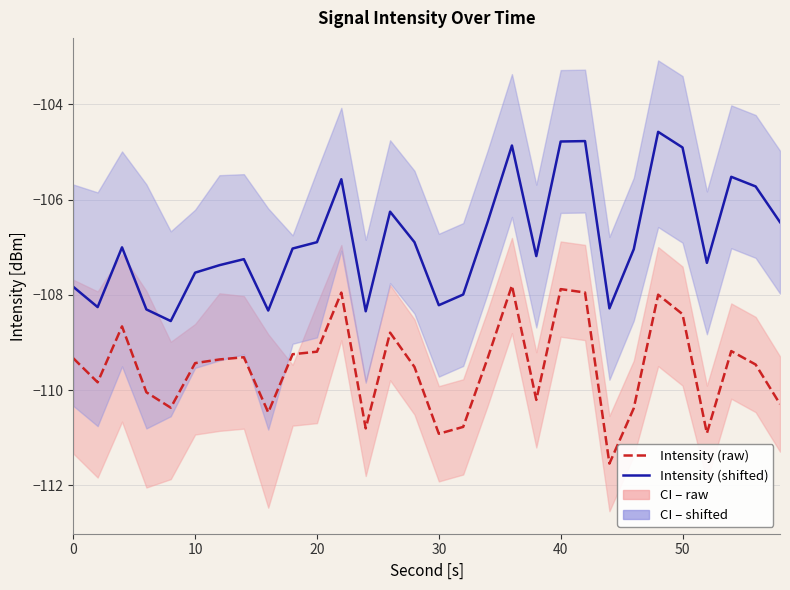

At 30, list the series in order from smallest to largest.

Intensity (raw), Intensity (shifted)